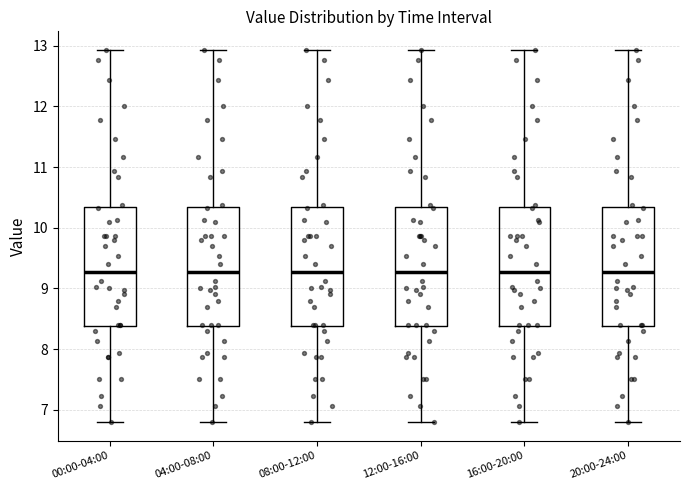

Where is the lower edge of the box for 00:00-04:00 on the y-axis? The values are not printed on the chart, so give them approximately, as read against the axis.

8.4